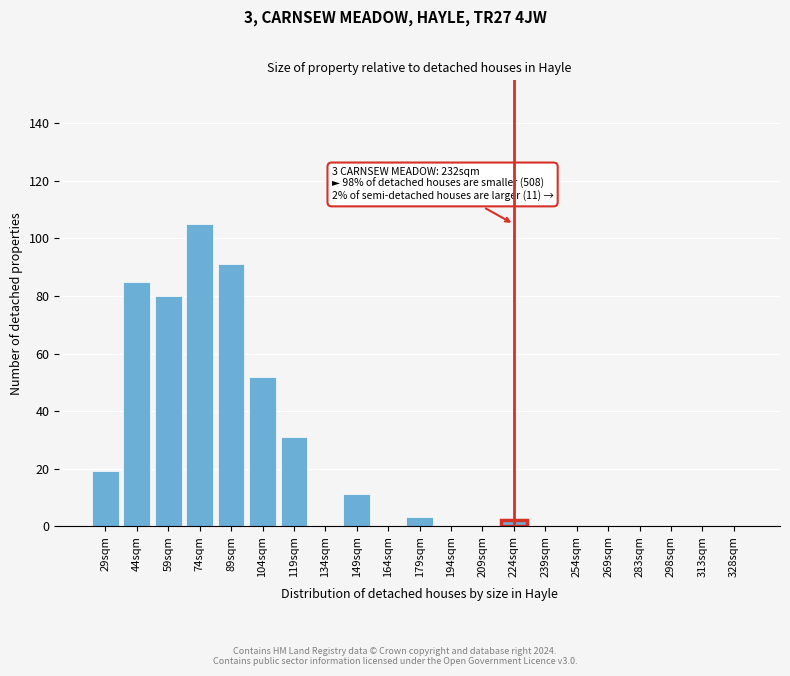

Reading right to left, extract all data points from this chart.

328sqm=0	313sqm=0	298sqm=0	283sqm=0	269sqm=0	254sqm=0	239sqm=0	224sqm=2	209sqm=0	194sqm=0	179sqm=3	164sqm=0	149sqm=11	134sqm=0	119sqm=31	104sqm=52	89sqm=91	74sqm=105	59sqm=80	44sqm=85	29sqm=19